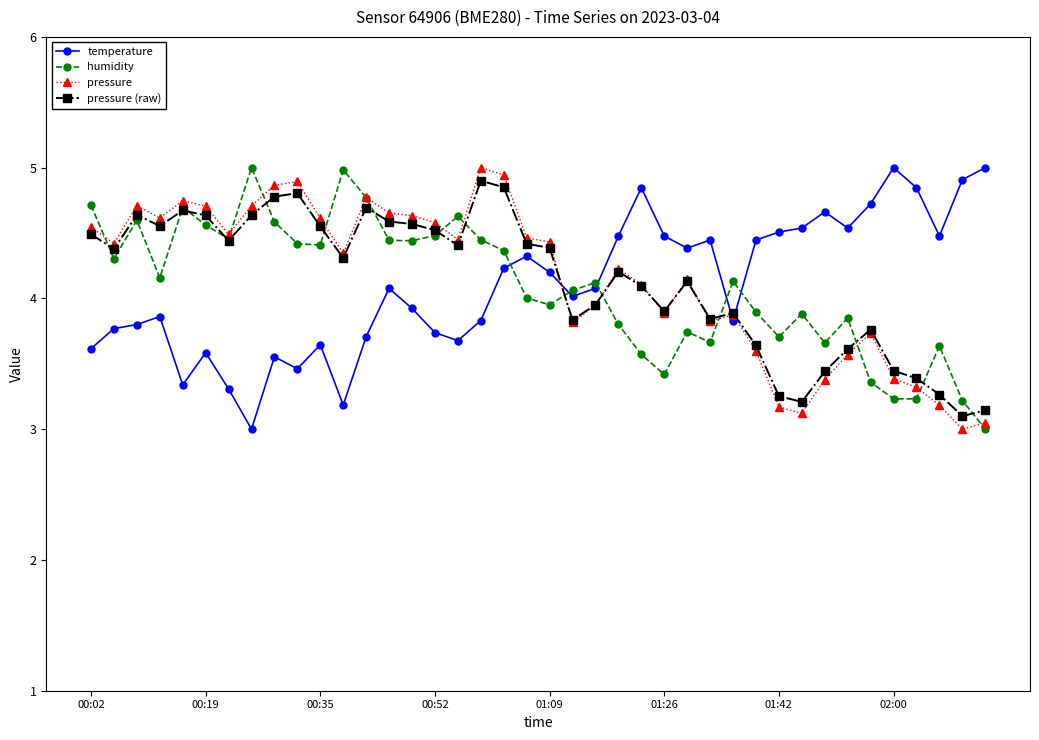

What is the value of the pressure (raw) point at the 9th from the left?

4.8